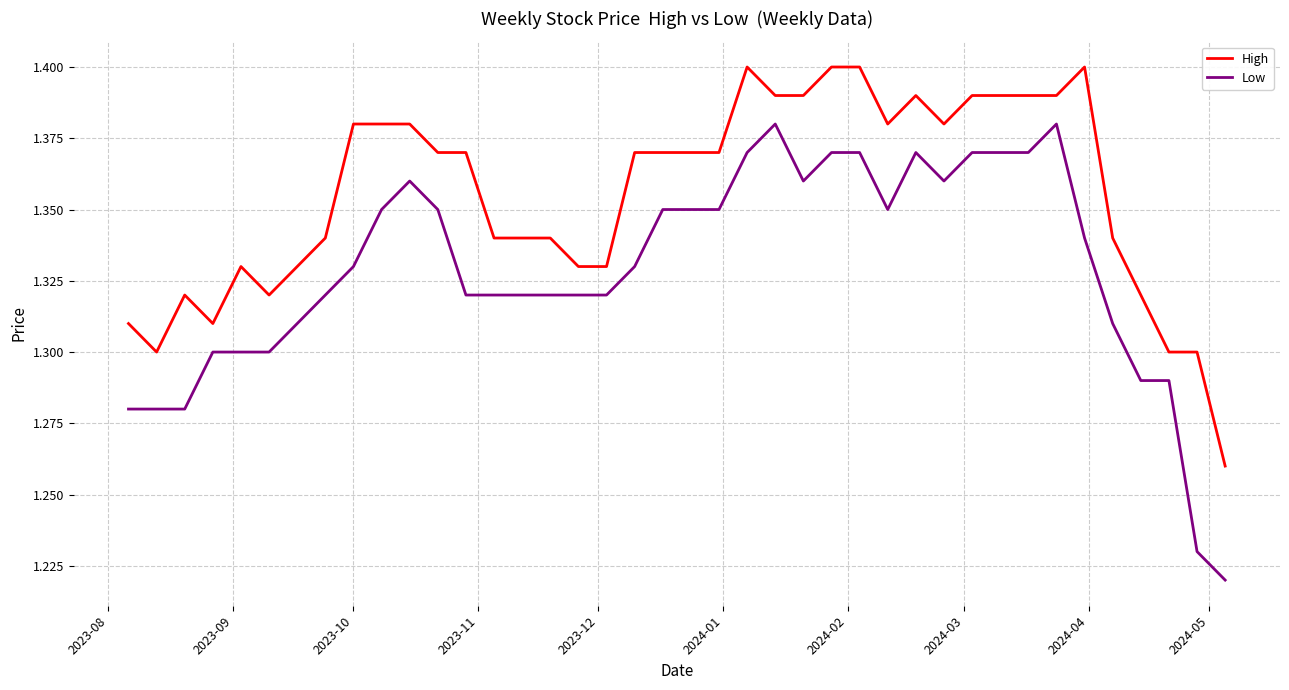

List the series in order of their overall mean, highest first.

High, Low